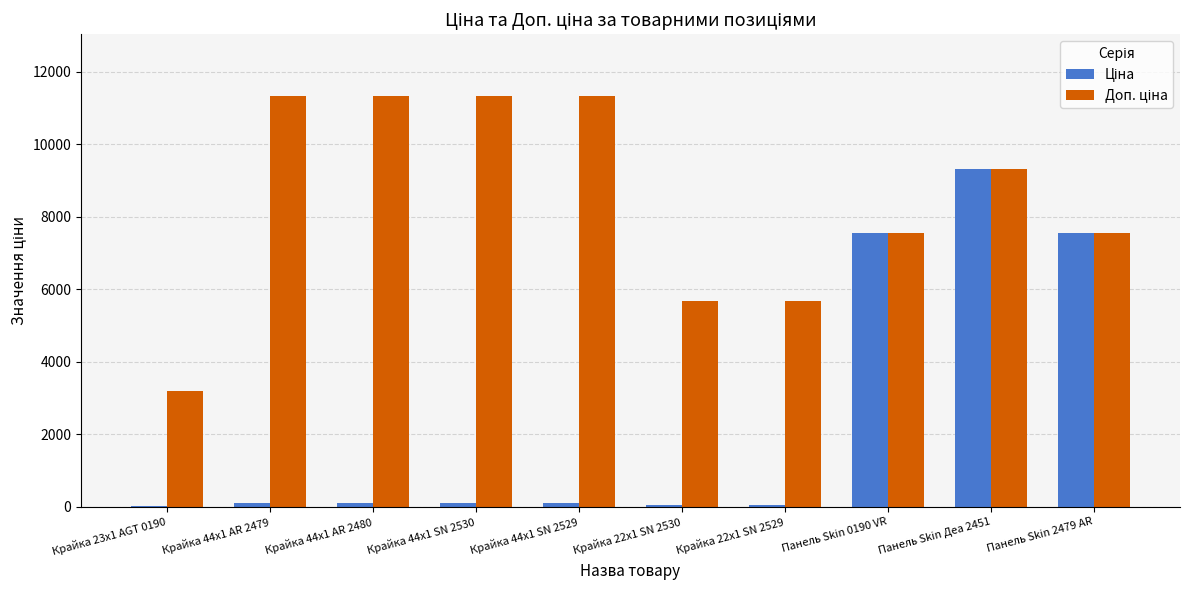

What is the total value across all series at Панель Skin 2479 AR?

15091.8